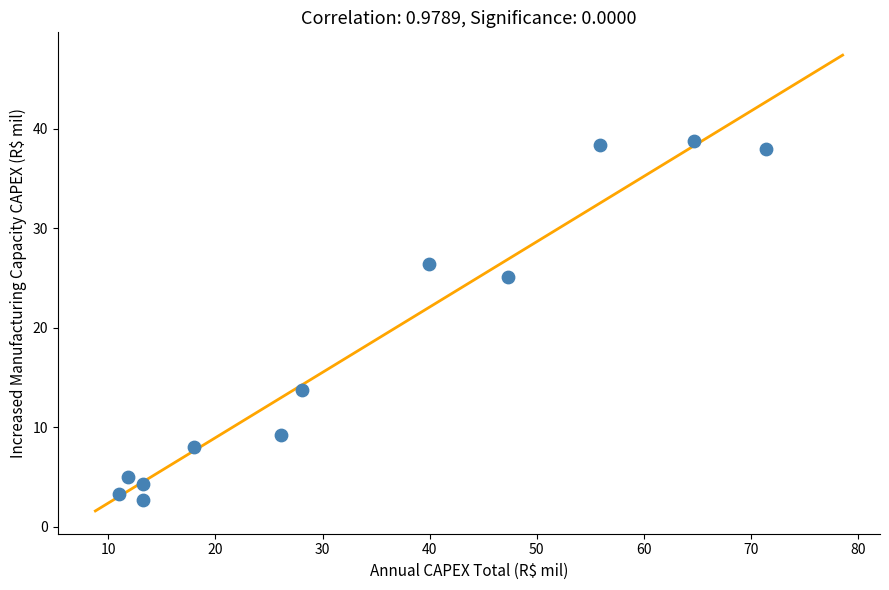

What Y value in the scatter plot is closest to 20?

25.1